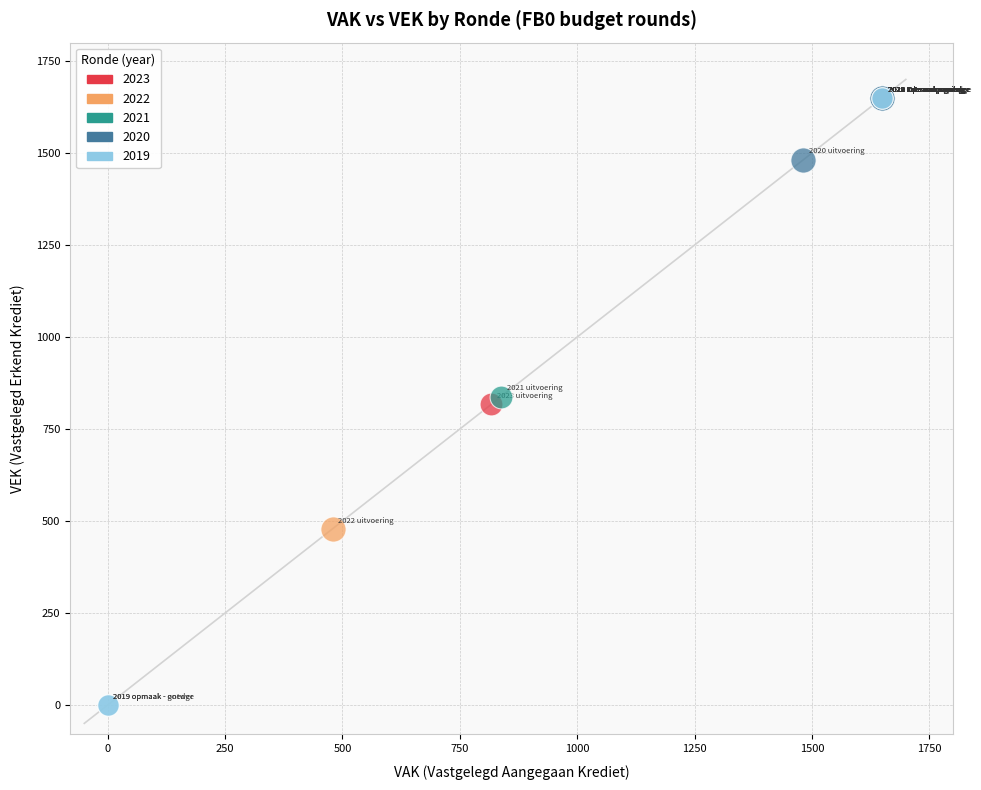

Which series contains the lowest Y value?

2019